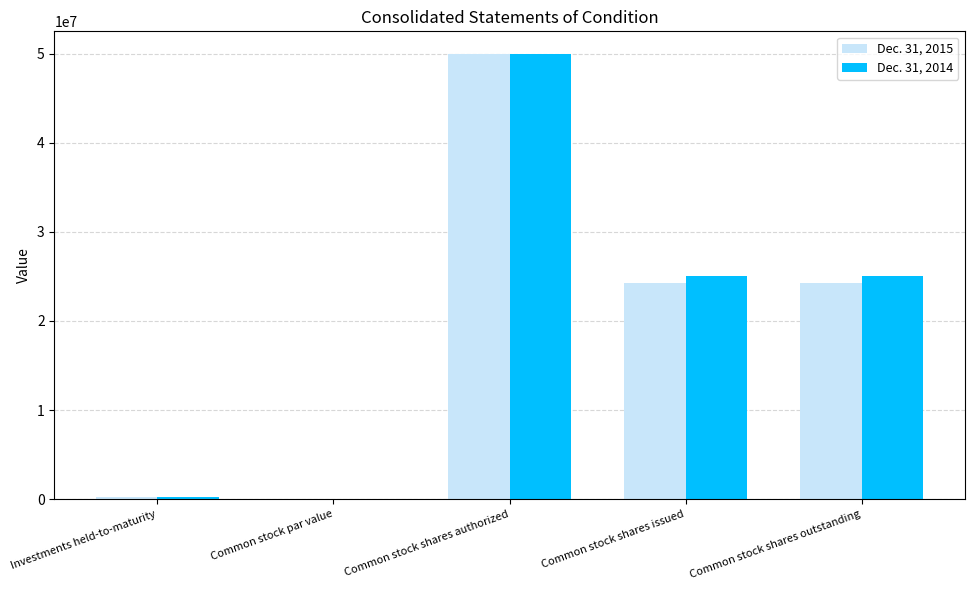

Reading left to right, extract all data points from this chart.

Dec. 31, 2015: Investments held-to-maturity=211704	Common stock par value=1	Common stock shares authorized=50000000	Common stock shares issued=24295971	Common stock shares outstanding=24295971
Dec. 31, 2014: Investments held-to-maturity=222260	Common stock par value=1	Common stock shares authorized=50000000	Common stock shares issued=25044877	Common stock shares outstanding=25044877